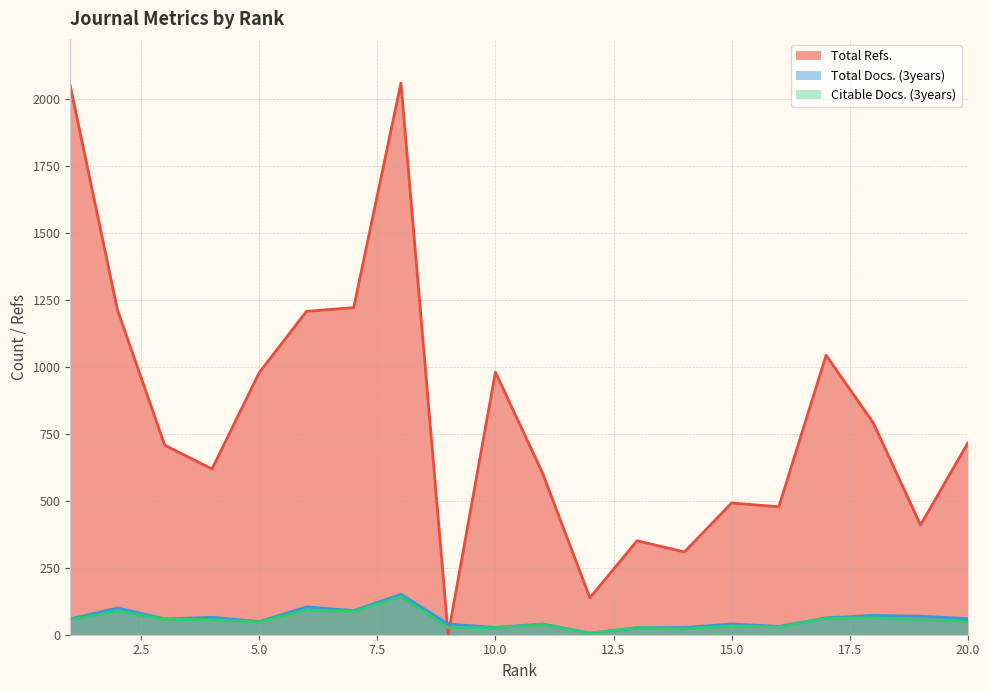

Between 2 and 16, which series saw the biggest shift?

Total Refs.